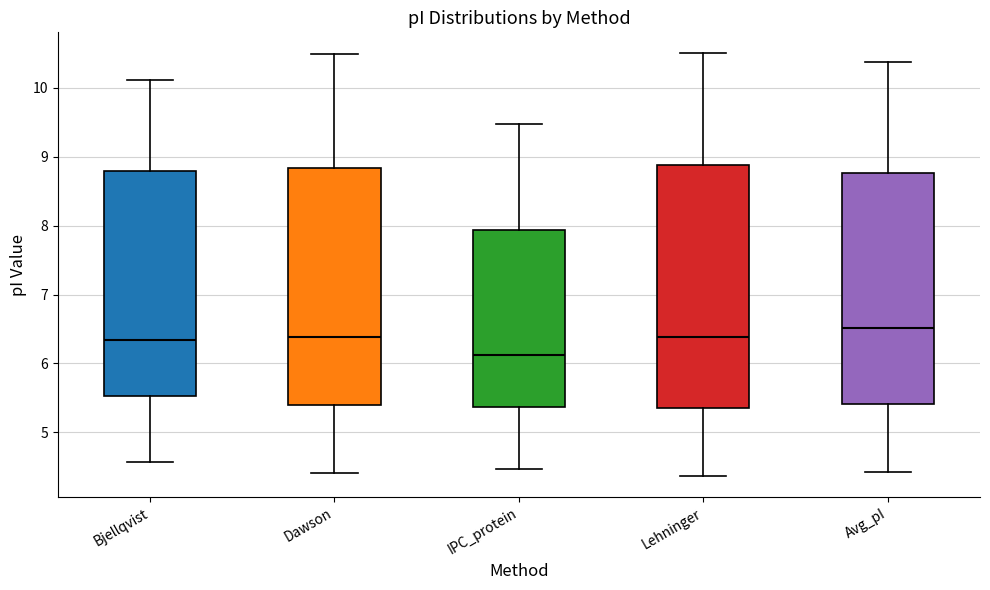

Where does the median line of the box for Lehninger sit on the y-axis? The values are not printed on the chart, so give them approximately, as read against the axis.

6.4